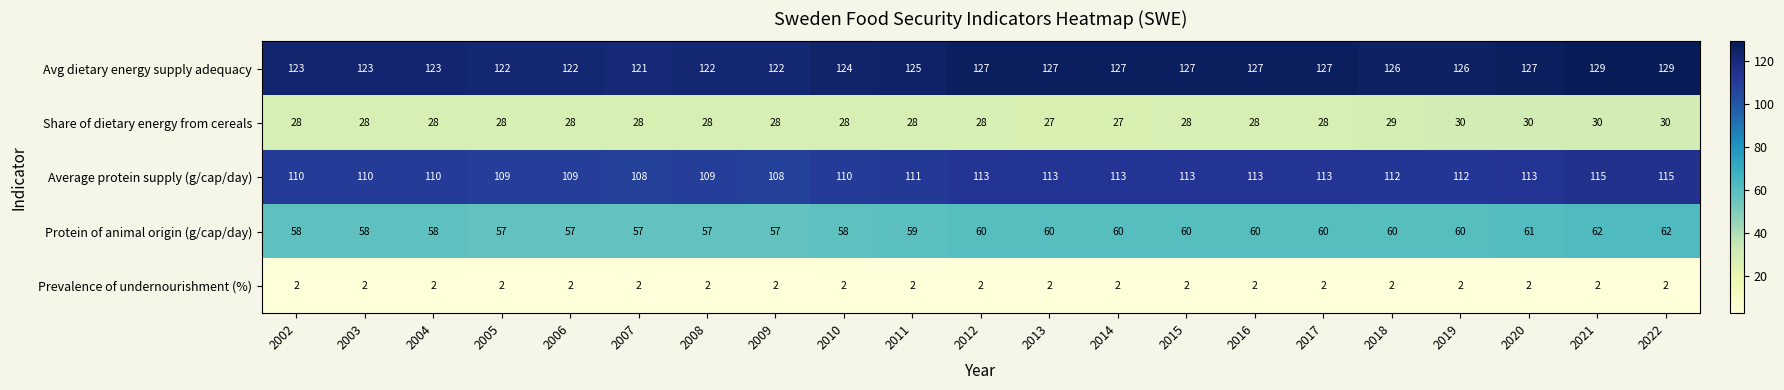

How many data points in Share of dietary energy from cereals are less than 28?

2